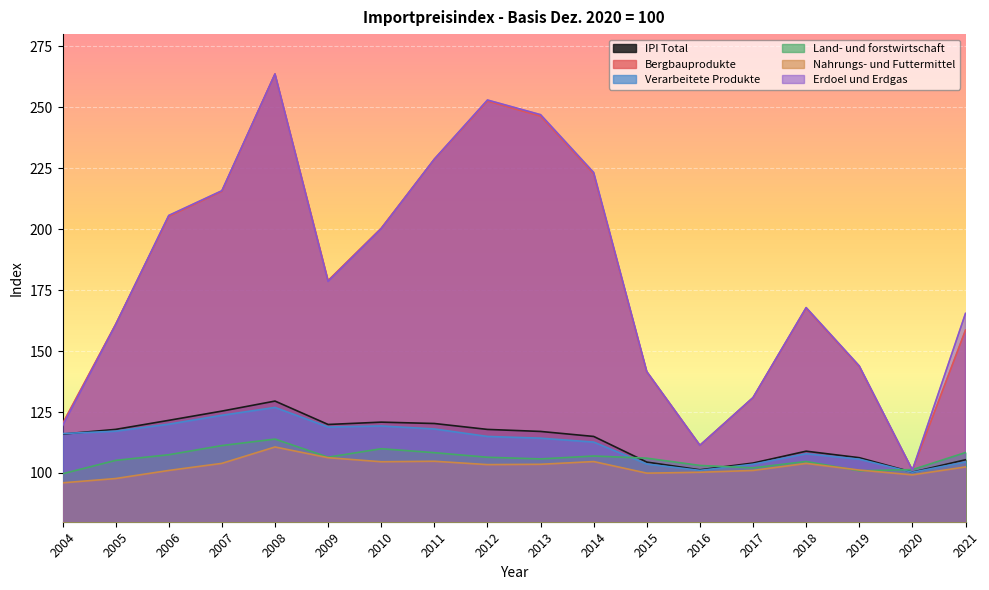

What is the total value across all series at 2019?

701.6